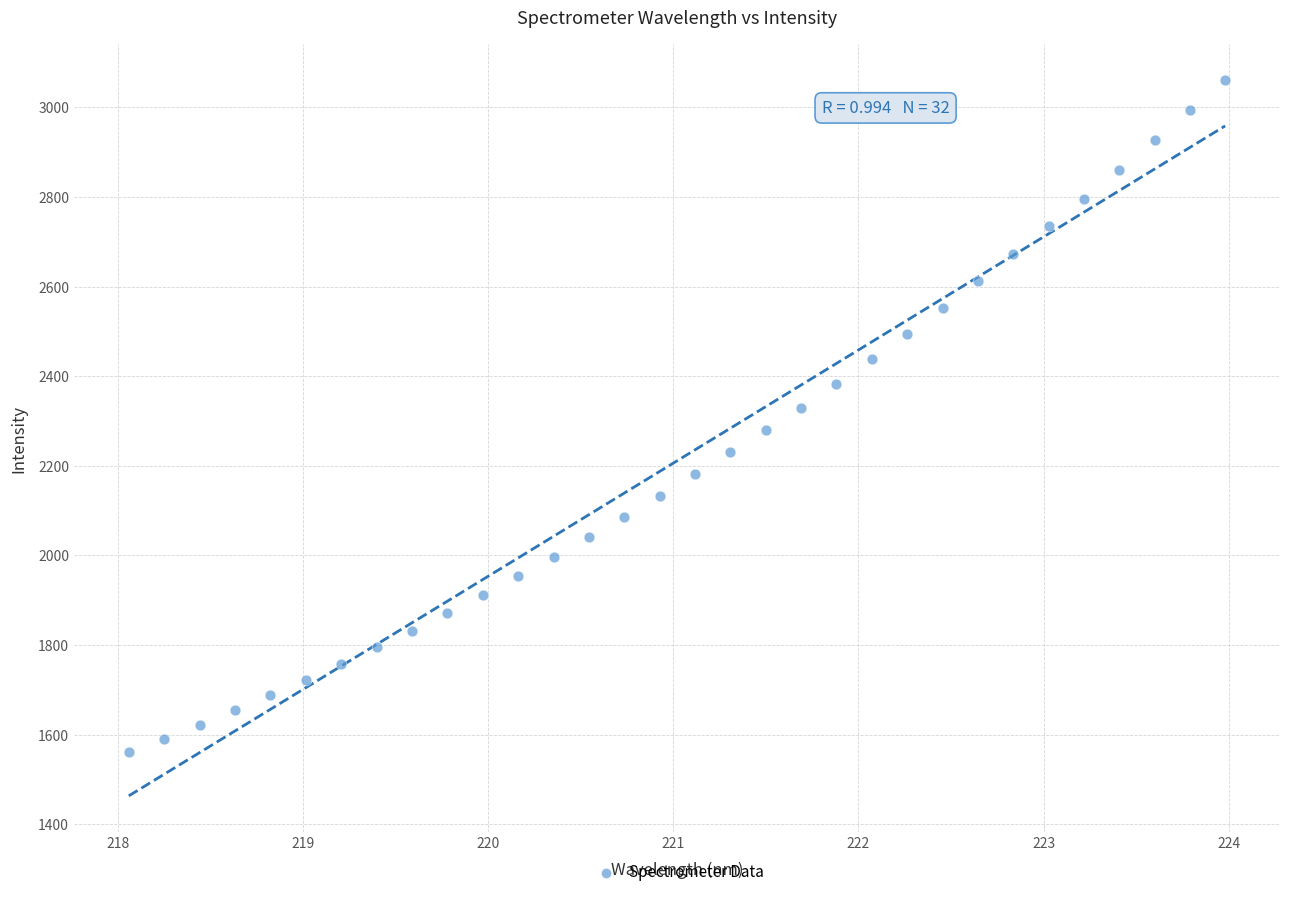

What is the range of X values (max minus min)?

5.9